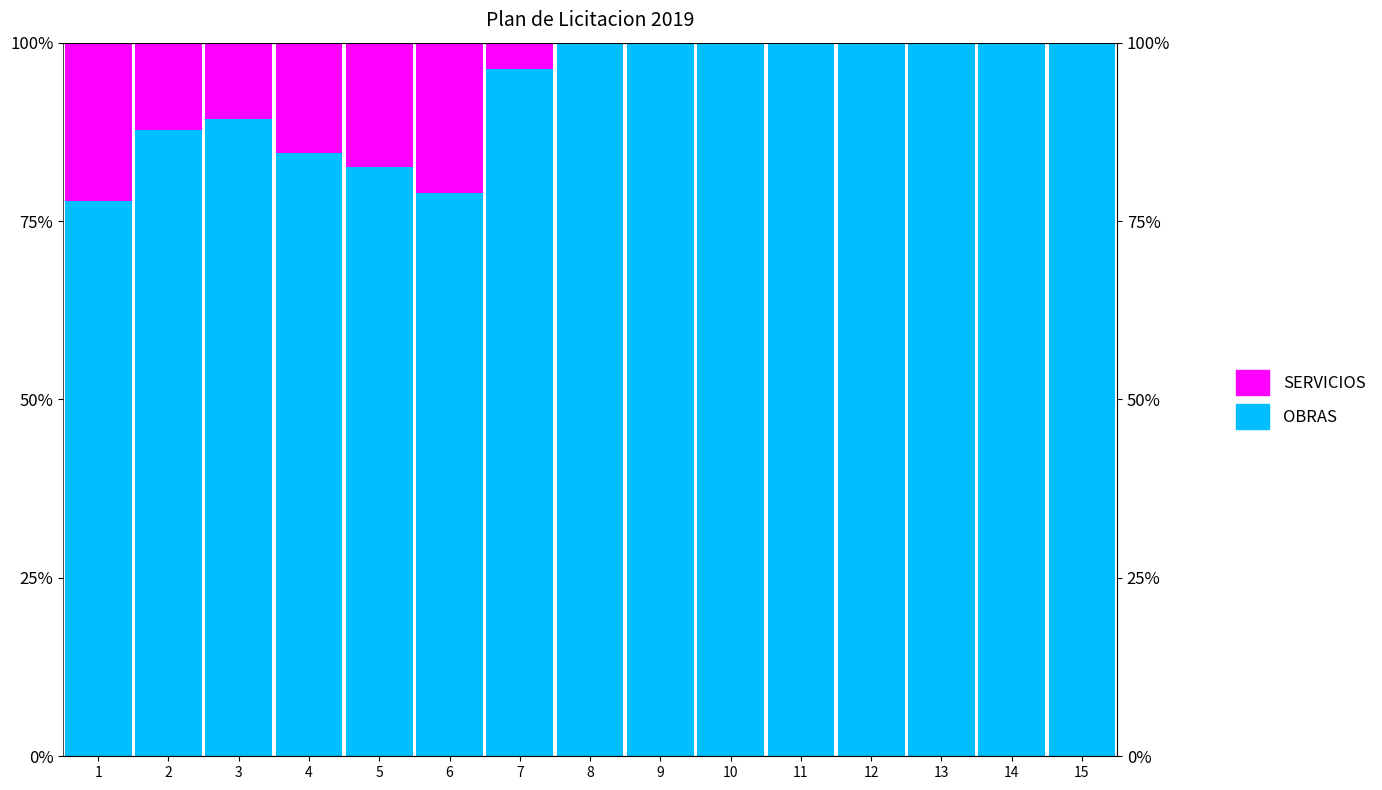

Reading left to right, list all the values displayed in this chart.

OBRAS: 77.8	87.8	89.4	84.5	82.6	78.9	96.3	100.0	100.0	100.0	100.0	100.0	100.0	100.0	100.0
SERVICIOS: 22.2	12.2	10.6	15.5	17.4	21.1	3.7	0.0	0.0	0.0	0.0	0.0	0.0	0.0	0.0